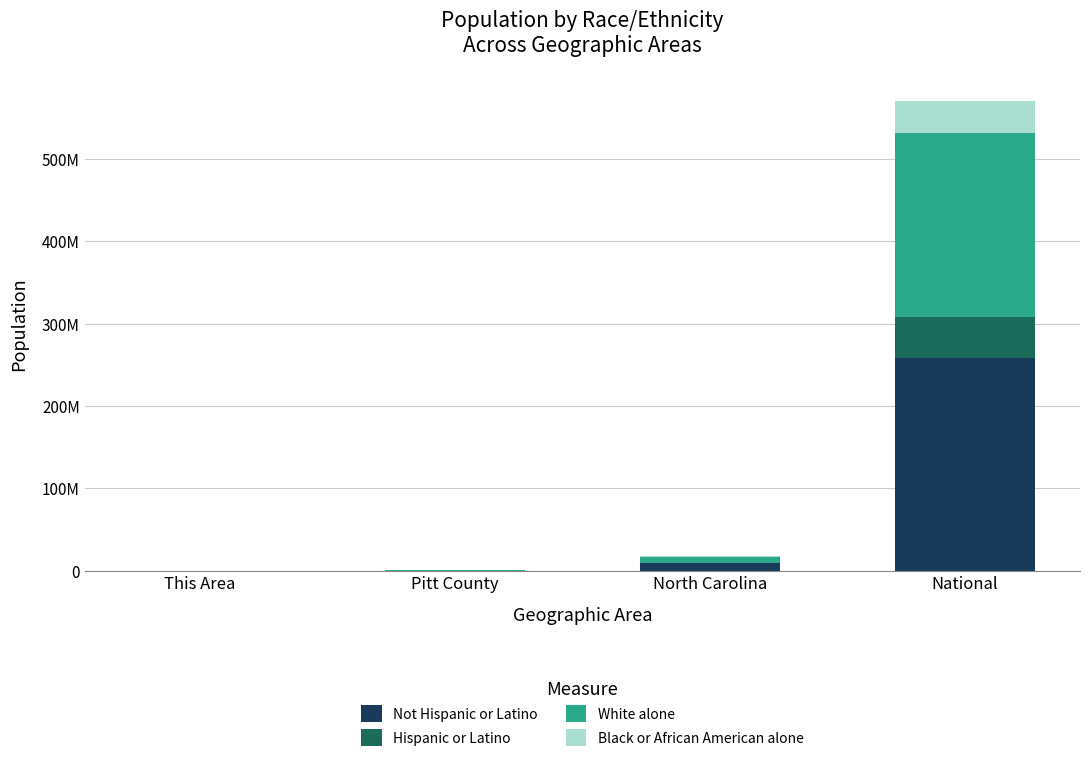

What is the difference between the Black or African American alone values at North Carolina and This Area?

2043822